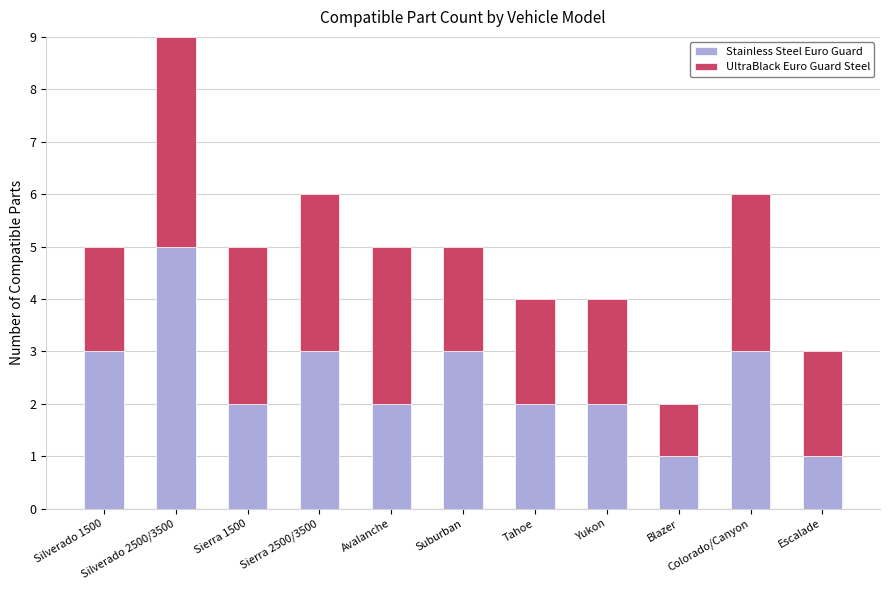

What is the maximum value for Stainless Steel Euro Guard?

5